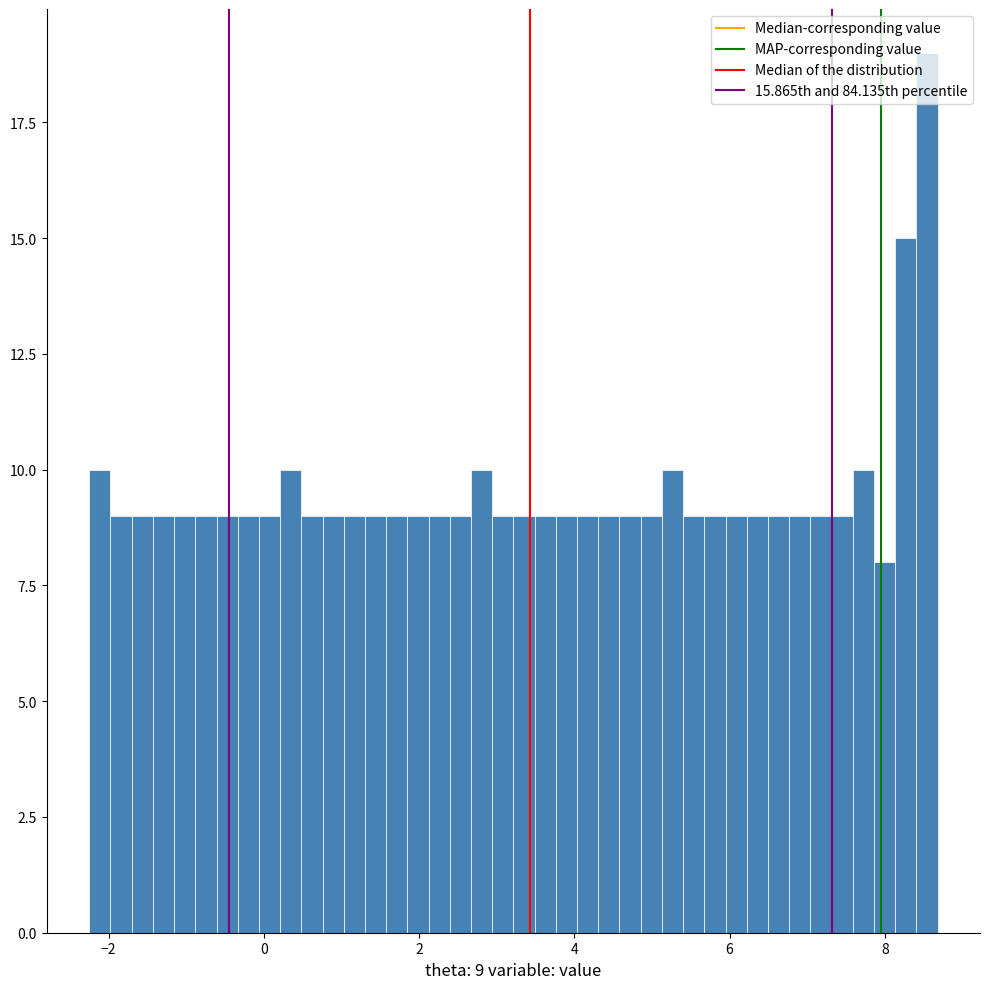

Around what value on the x-axis is the tallest bar? Give the approximate position of its centre, as read against the axis.

8.6